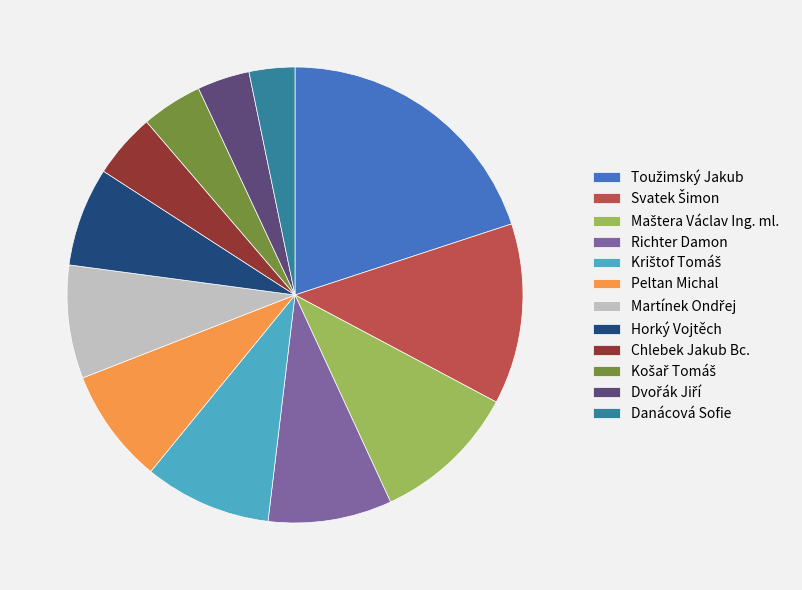

Do Horký Vojtěch and Chlebek Jakub Bc. together represent more than half of the pie?

No